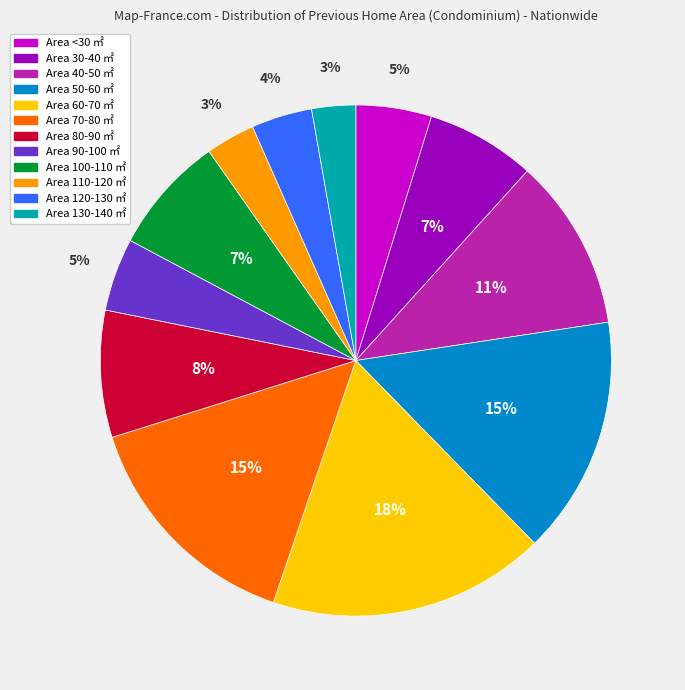

To the nearest percent, what is the difference between the largest and smallest slice percentages?

15%